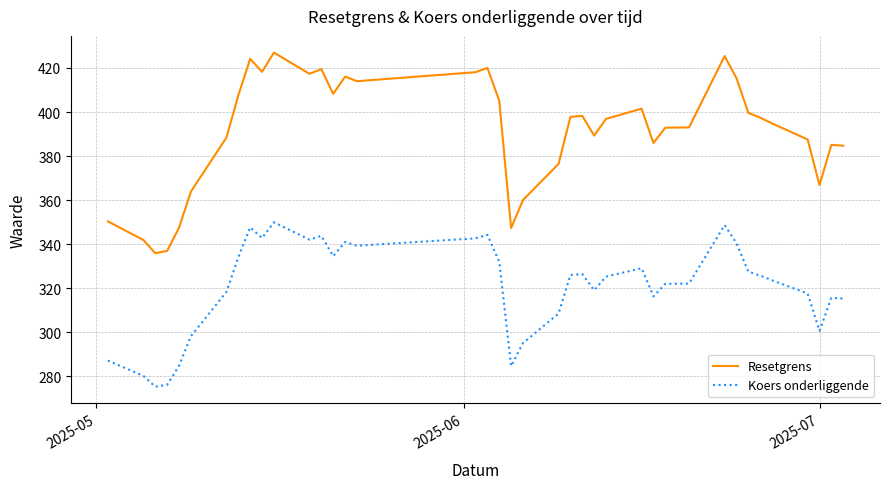

List the series in order of their overall mean, highest first.

Resetgrens, Koers onderliggende